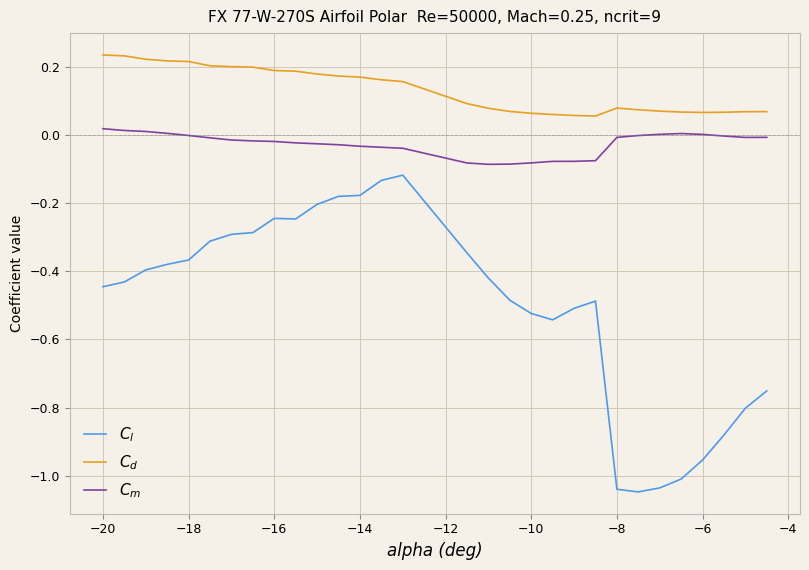

List the series in order of their overall mean, highest first.

$C_d$, $C_m$, $C_l$